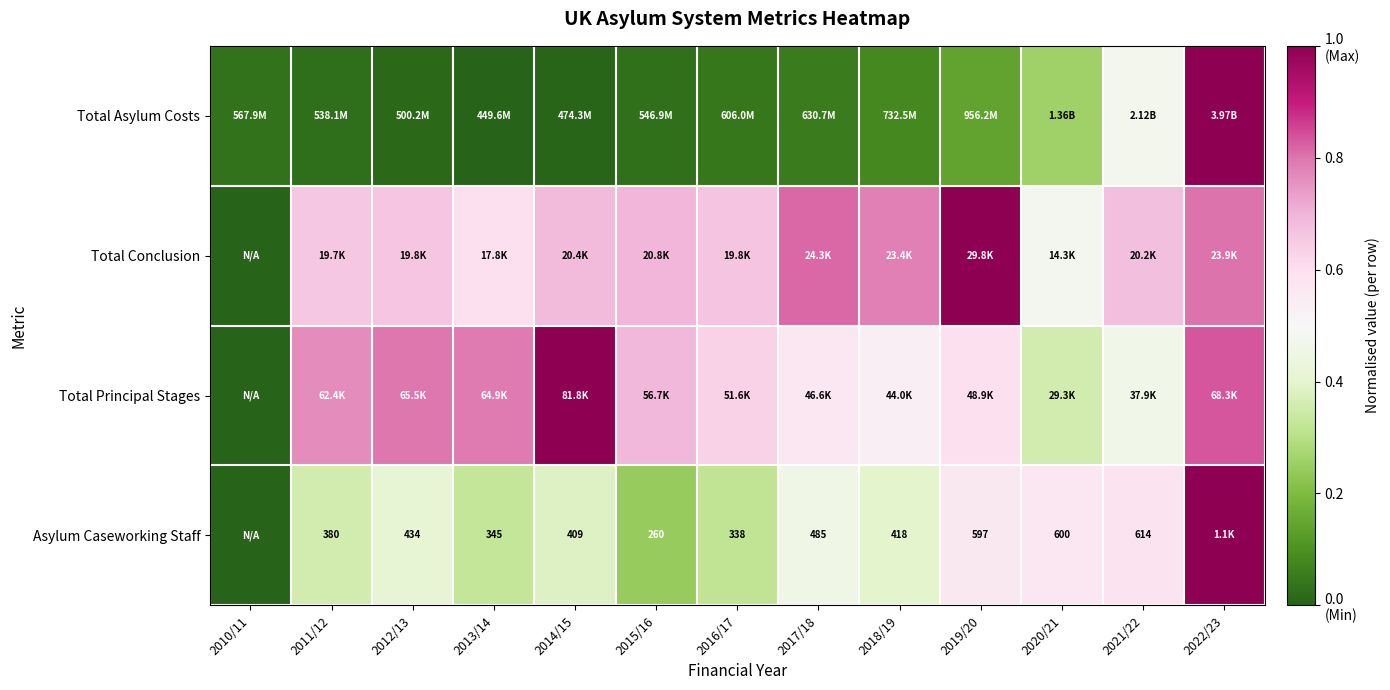

Which has a higher value, 2013/14 or 2019/20?

2019/20